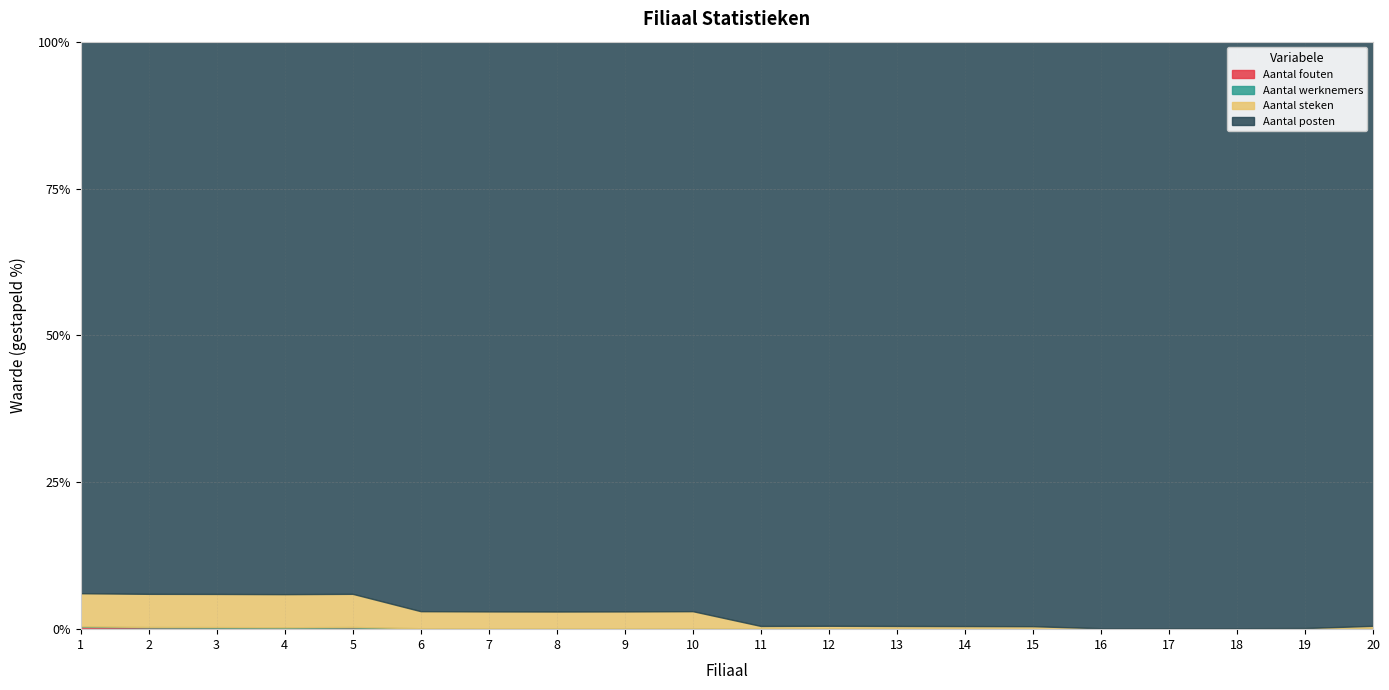

What is the difference between the highest and lowest values at 8?

4998